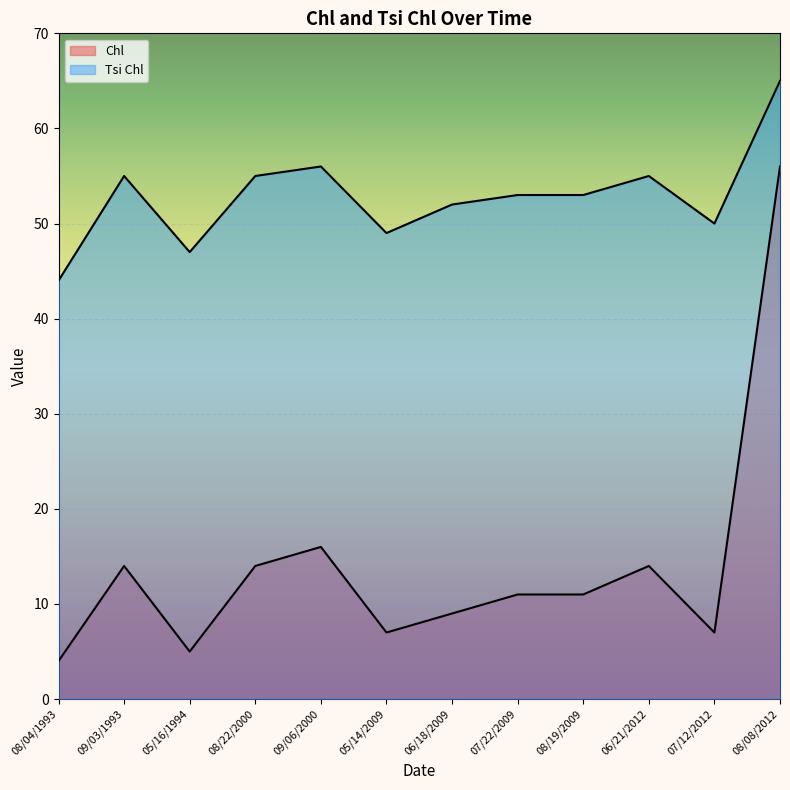

How many lines are shown in the chart?

2